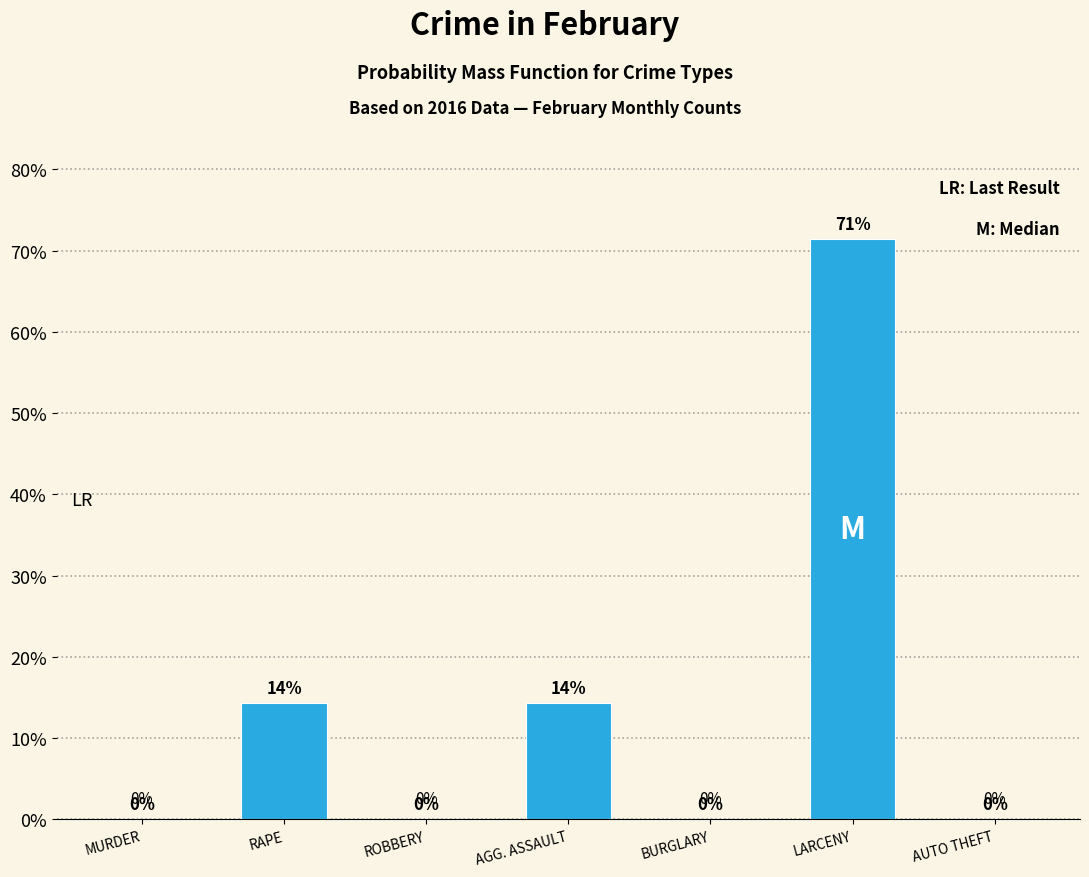

What is the approximate value at LARCENY?

71.4